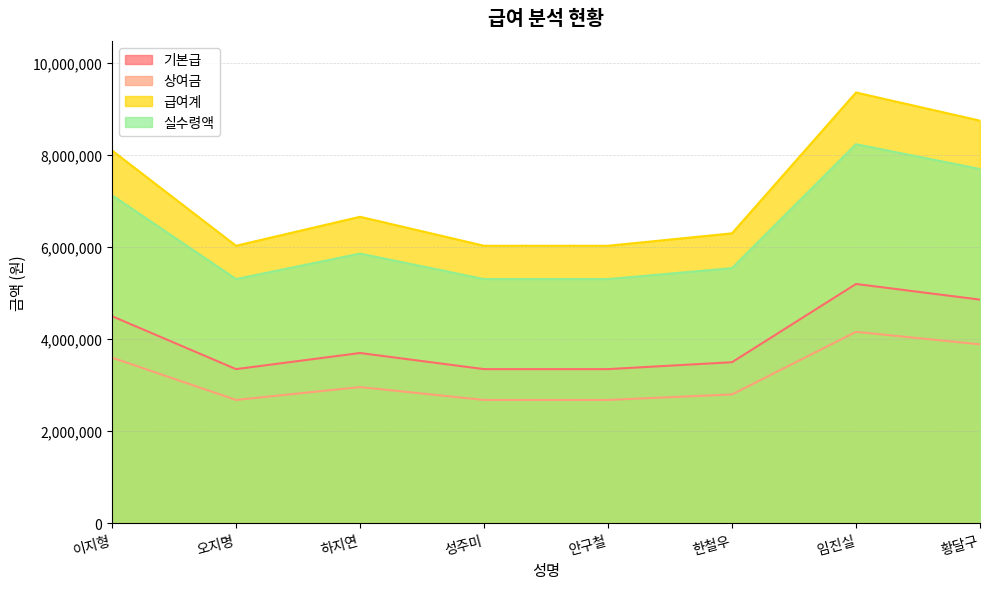

Where is 실수령액 nearest to the value 6771600?

이지형